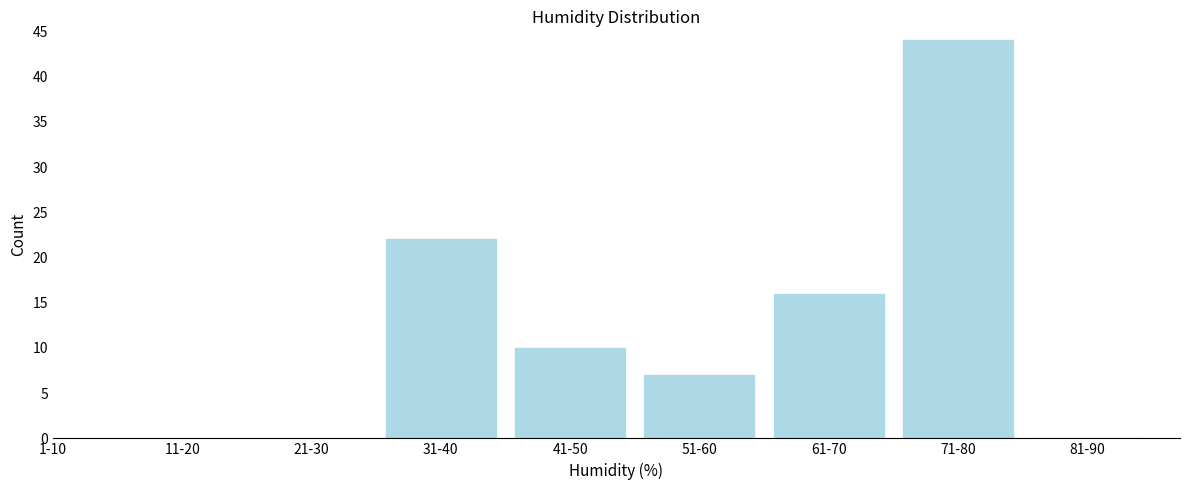

Reading left to right, transcribe all the data shown in this chart.

31-40=22	41-50=10	51-60=7	61-70=16	71-80=44	81-90=0